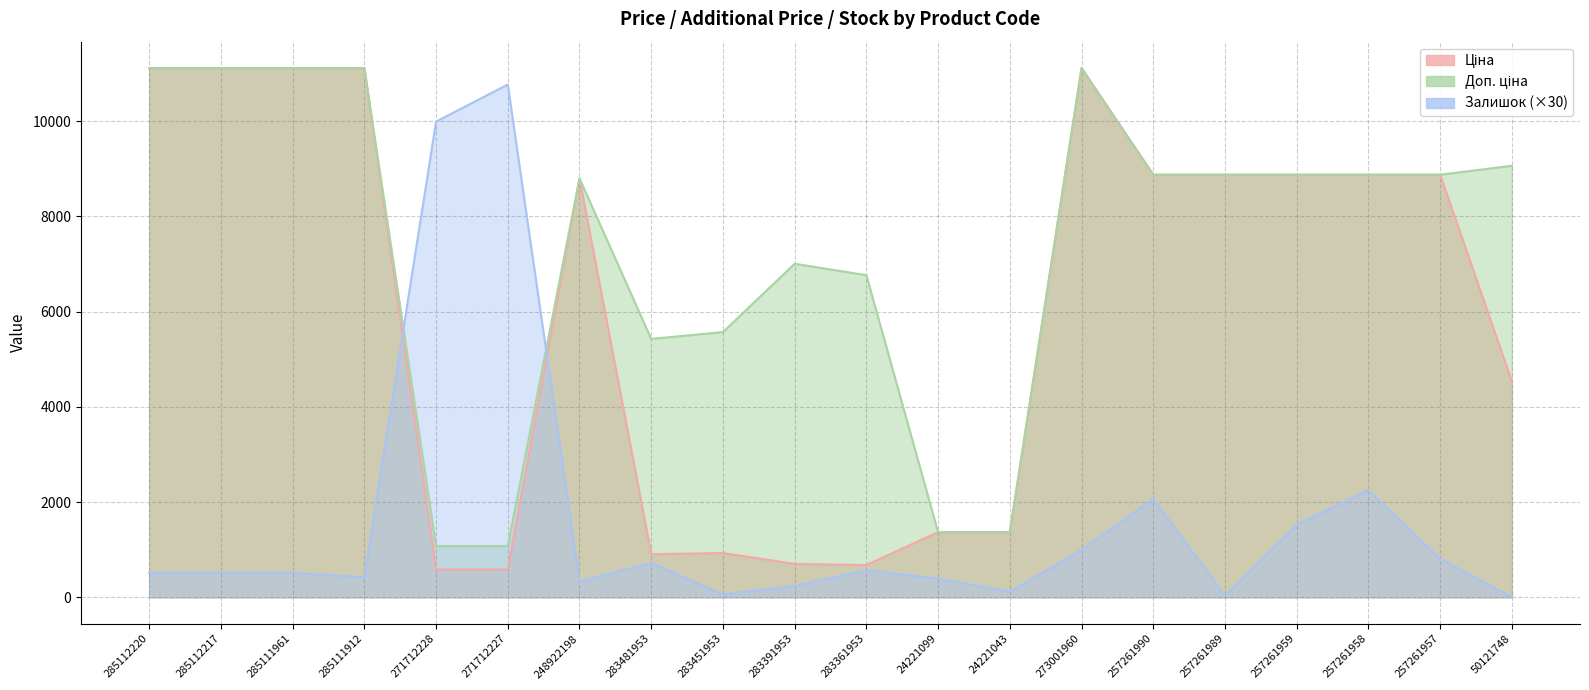

What position from the left is 248922198?

7